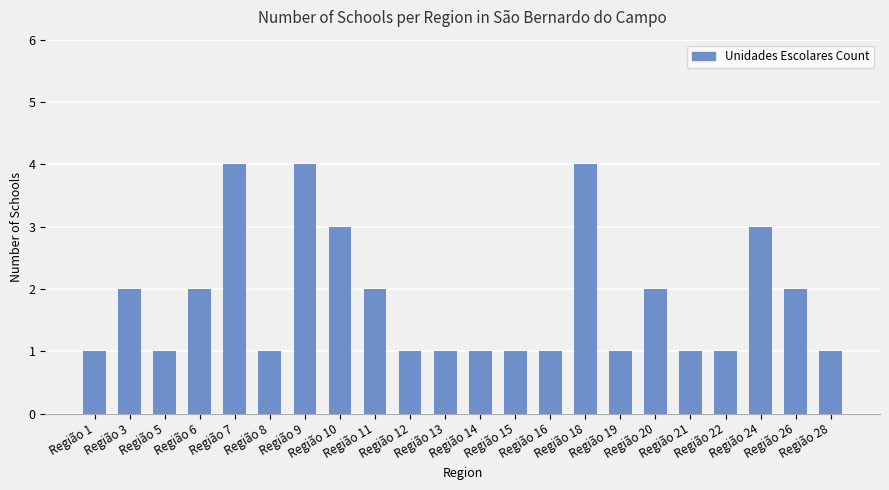

What is the value of the 2nd bar from the left?

2